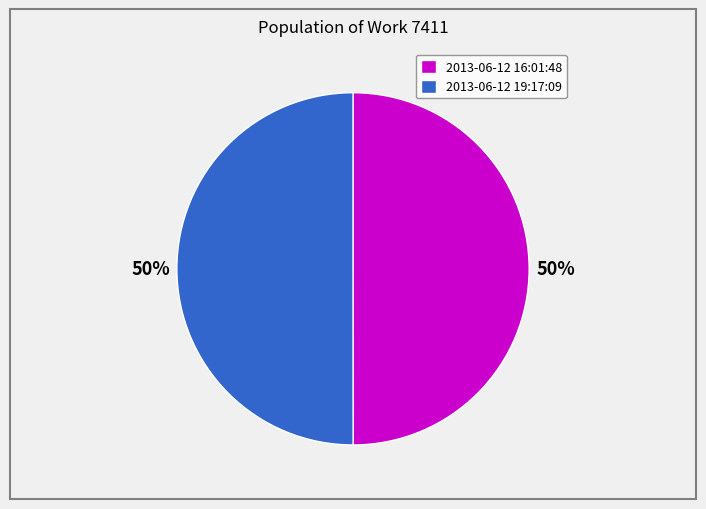

Which category has the smallest portion of the pie?

2013-06-12 16:01:48 UTC